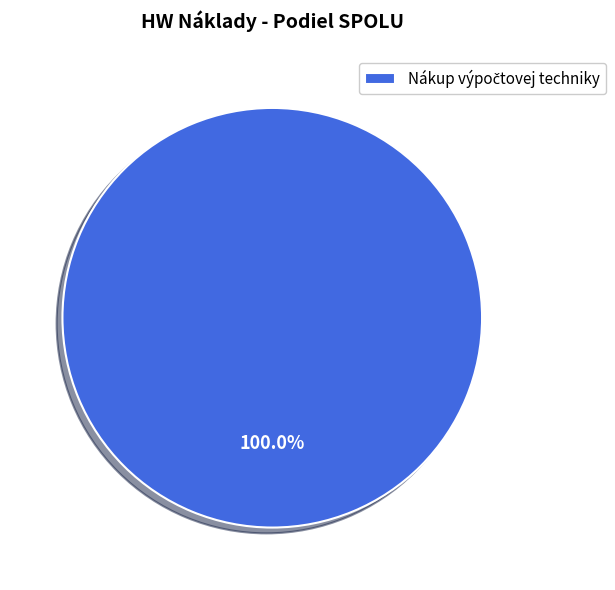

Is there any slice that represents more than half of the pie?

Yes